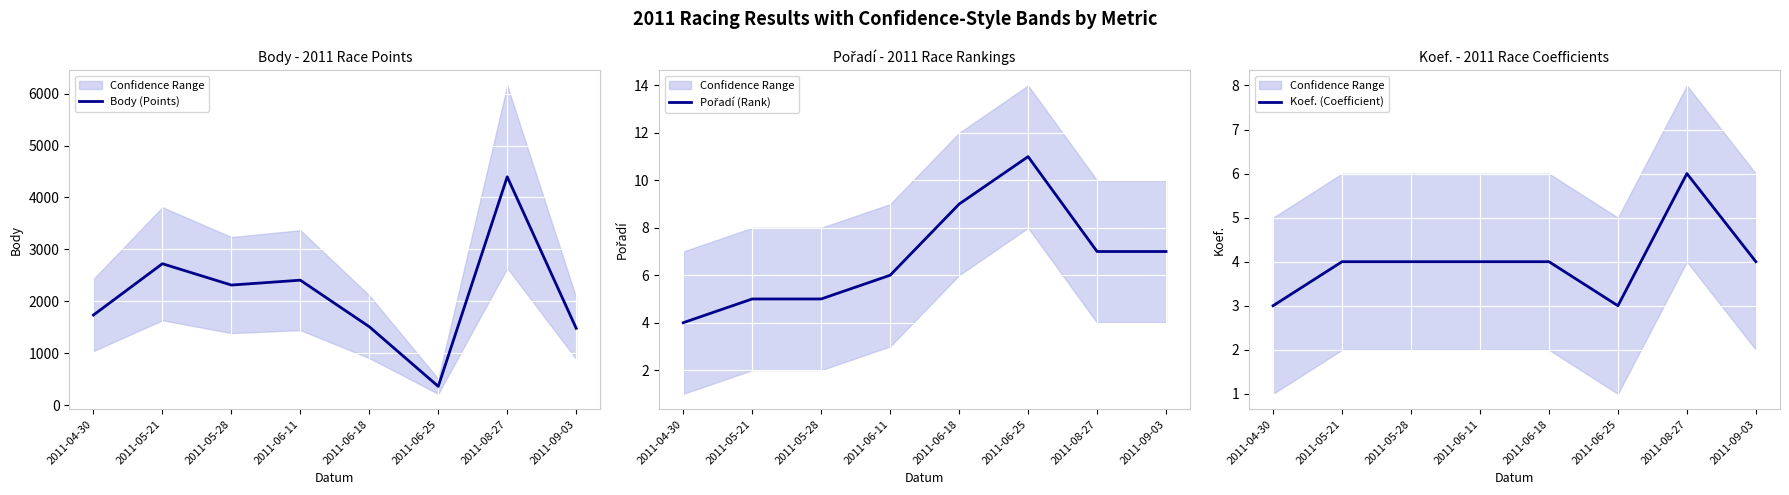

Reading left to right, what are all the values shown in this chart?

Body (Points): 2011-04-30=1734	2011-05-21=2723	2011-05-28=2312	2011-06-11=2406	2011-06-18=1509	2011-06-25=360	2011-08-27=4398	2011-09-03=1479
Pořadí (Rank): 2011-04-30=4	2011-05-21=5	2011-05-28=5	2011-06-11=6	2011-06-18=9	2011-06-25=11	2011-08-27=7	2011-09-03=7
Koef. (Coefficient): 2011-04-30=3	2011-05-21=4	2011-05-28=4	2011-06-11=4	2011-06-18=4	2011-06-25=3	2011-08-27=6	2011-09-03=4